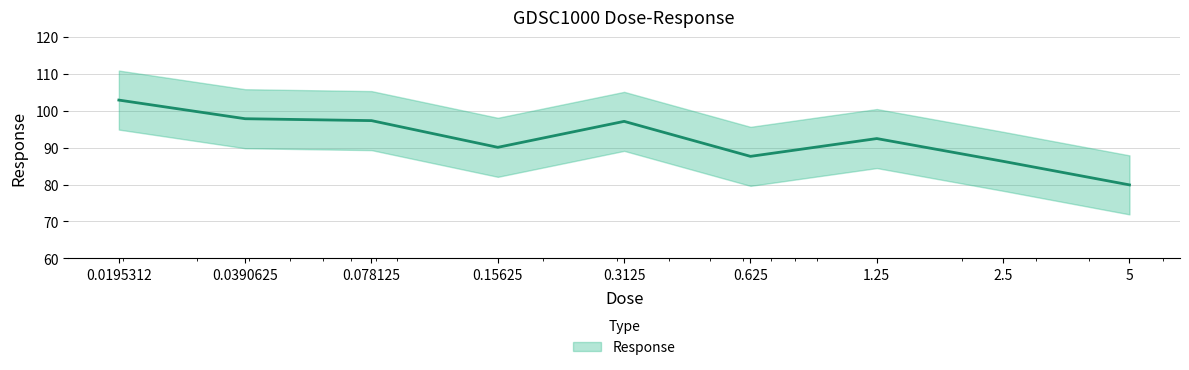

How many points are higher than both their immediate neighbors (excluding endpoints)?

2